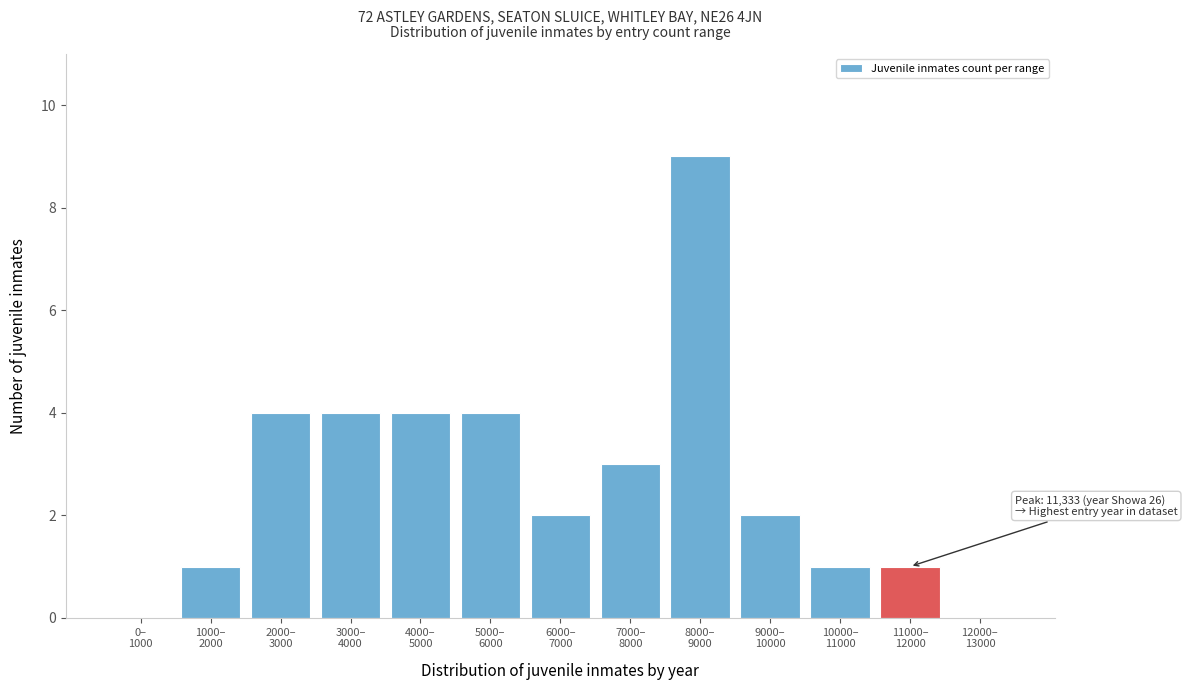

What is the maximum value shown in the chart?

9